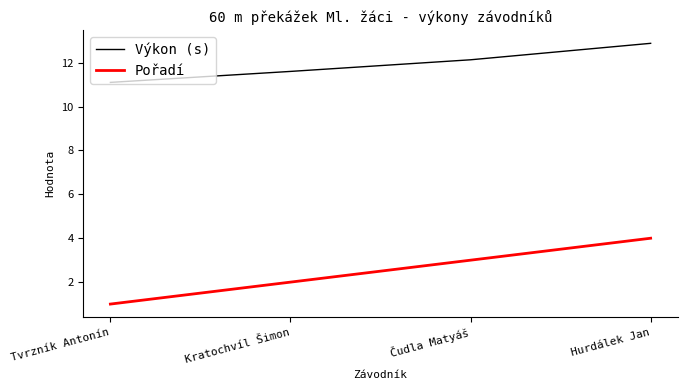

Does the chart display data point markers on the line(s)?

No